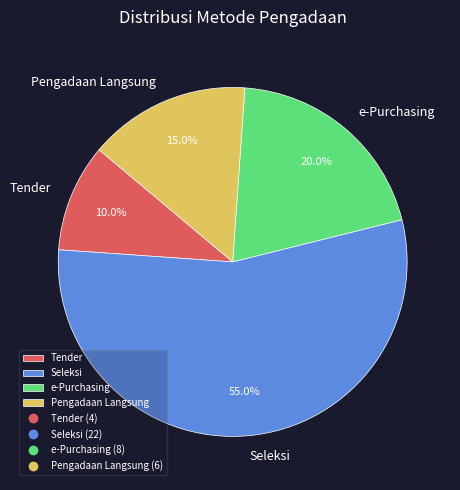

To the nearest percent, what is the average slice percentage?

25%